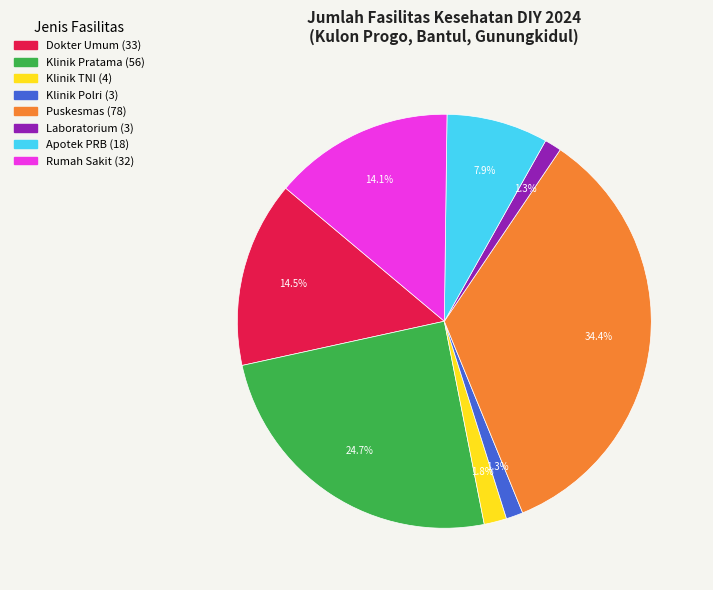

Which has a higher value, Klinik Pratama or Rumah Sakit?

Klinik Pratama